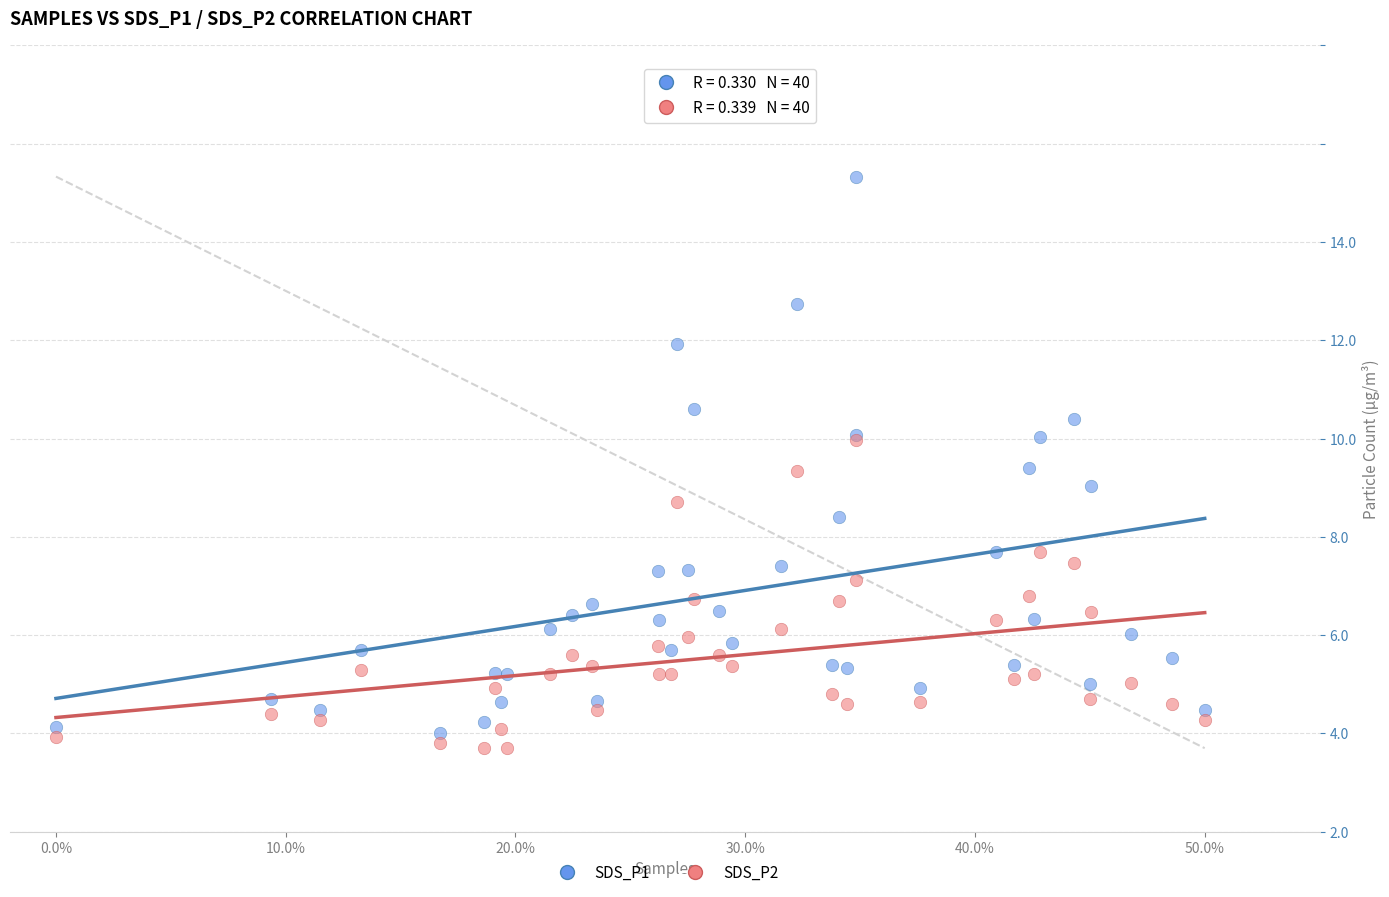

Which series reaches the minimum Y coordinate?

SDS_P2